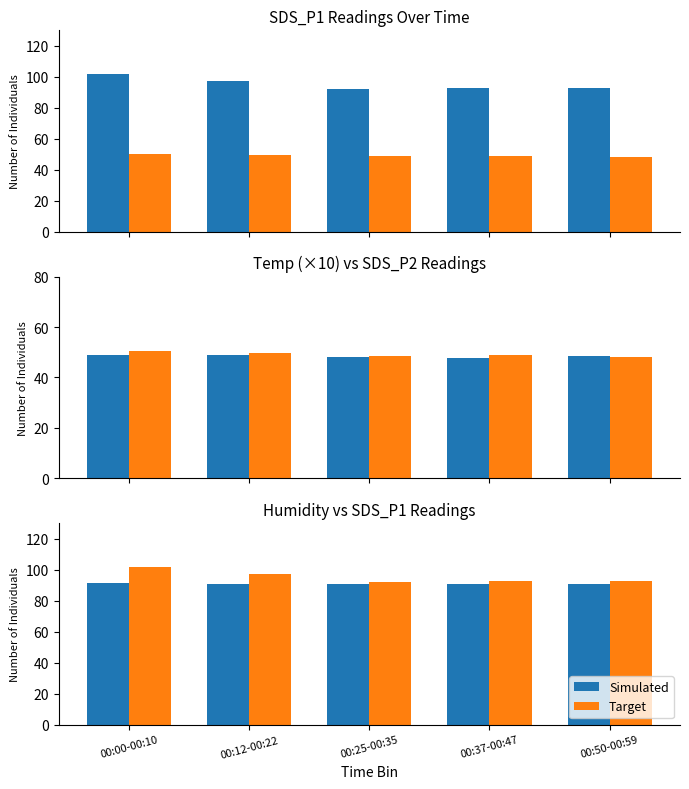

What is the value of the Simulated bar at the 5th from the left?

90.6